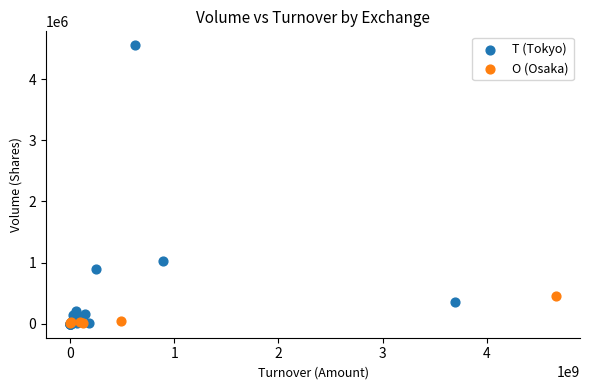

Which series reaches the maximum Y coordinate?

T (Tokyo)